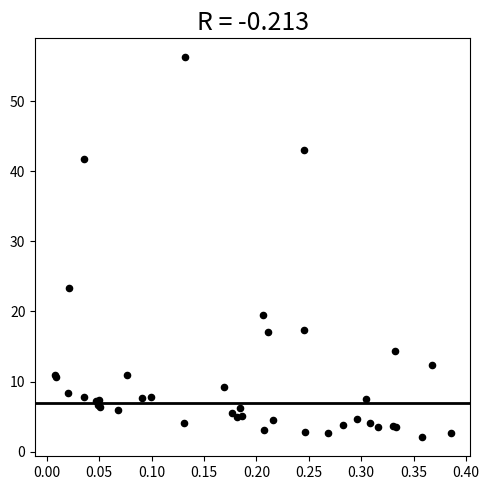

What Y value in the scatter plot is closest to 29?

23.4